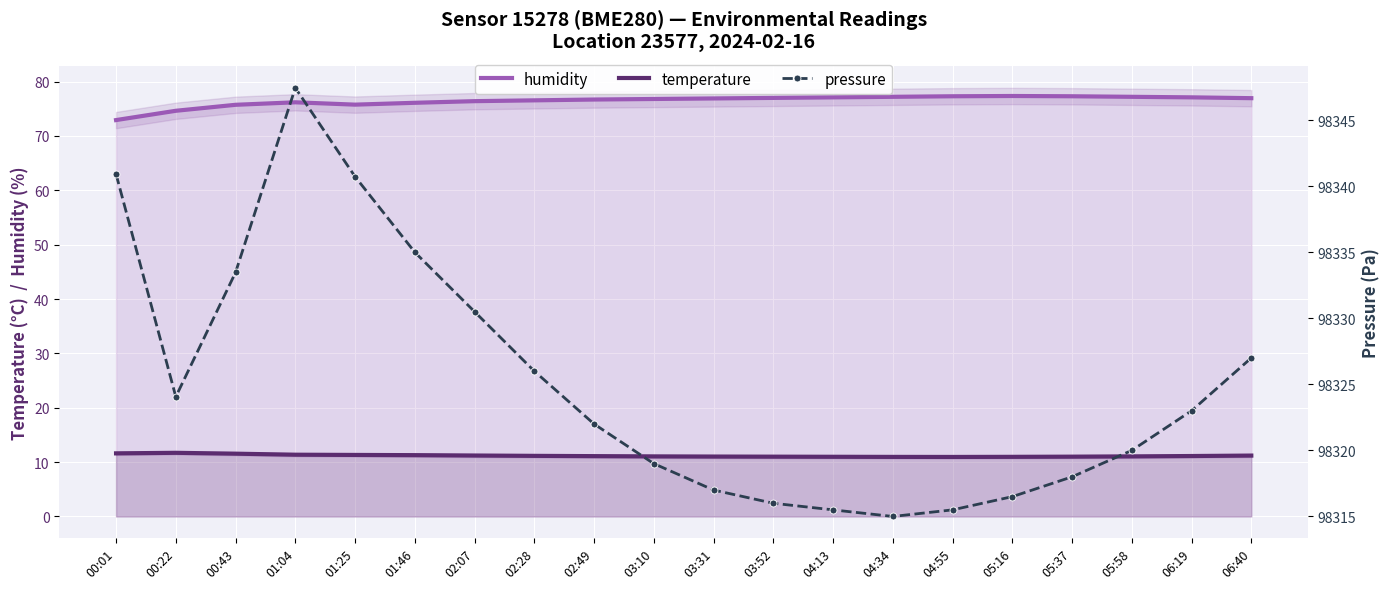

What is the total value across all series at 03:10?

98406.9